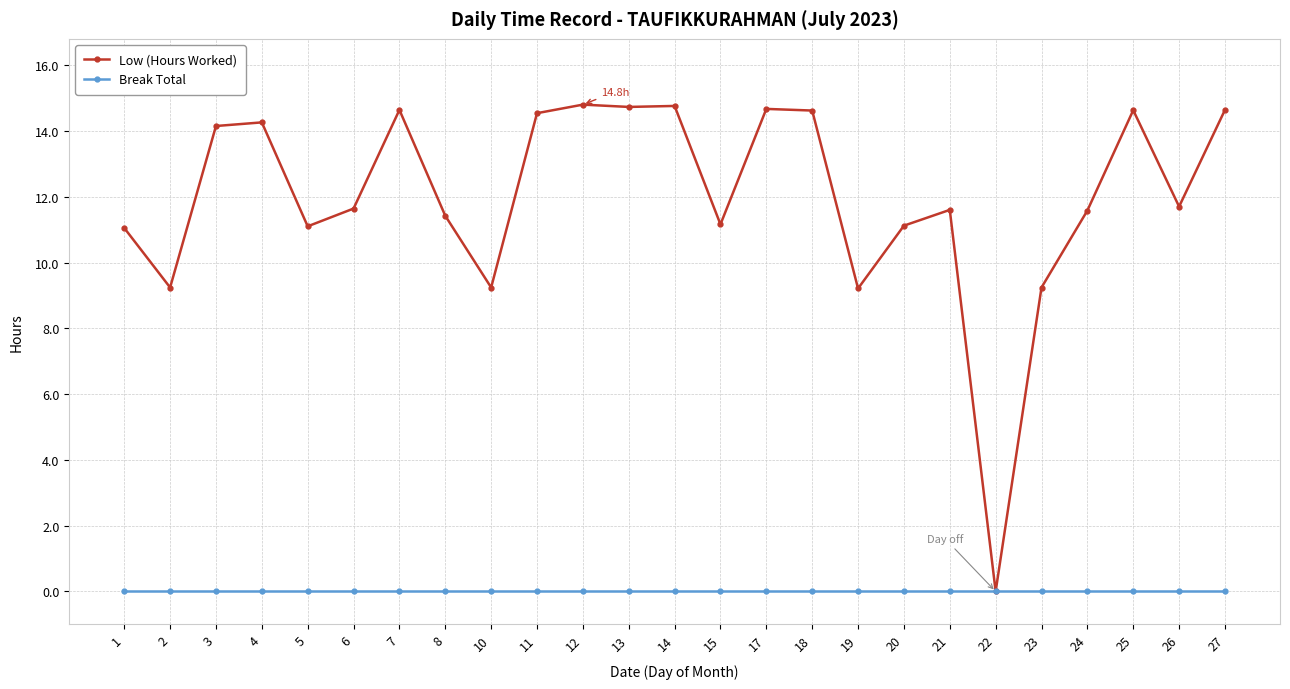

Is it true that Low (Hours Worked) equals 11.4 at 8?

True